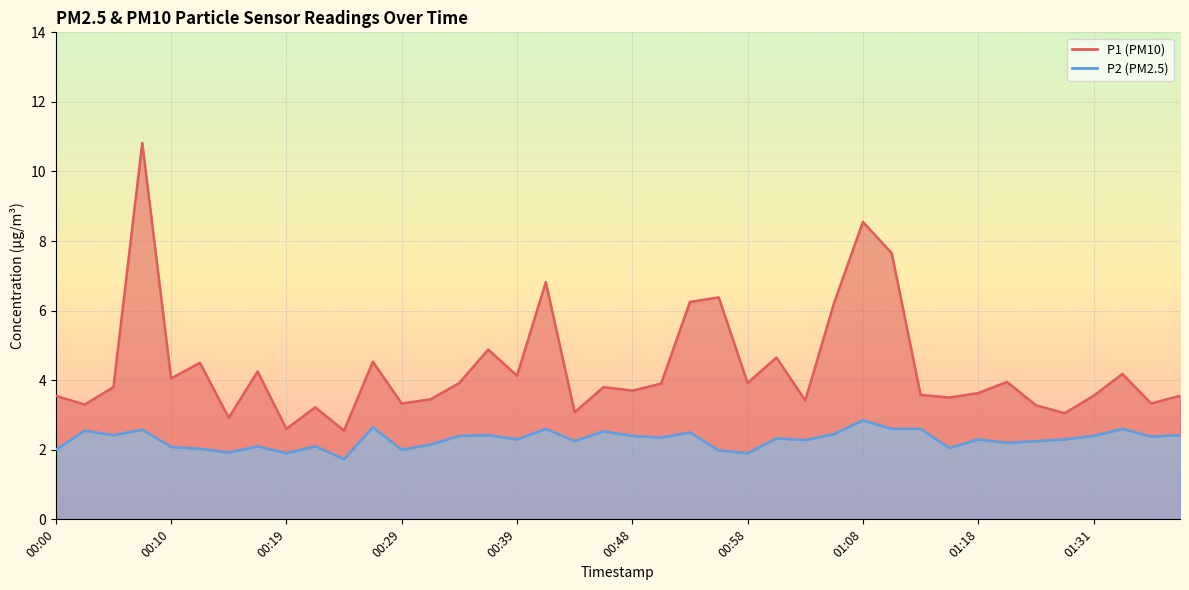

Which series has the largest total across all categories?

P1